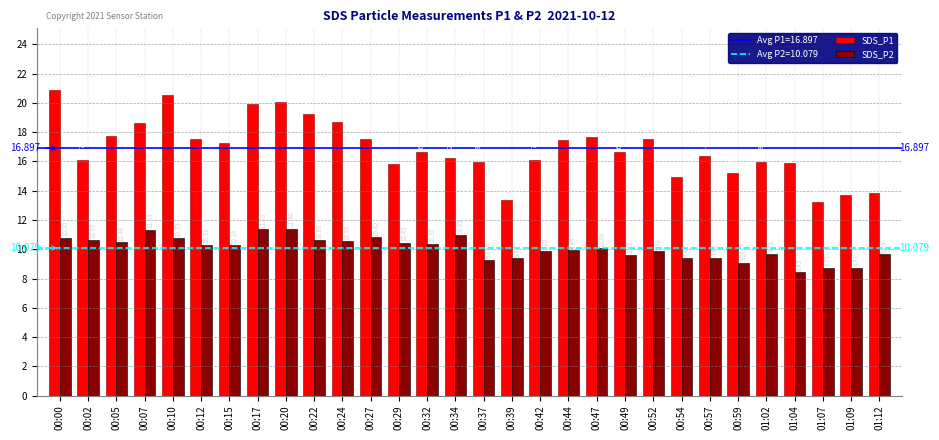

Rank the series by their maximum value, from highest to lowest.

SDS_P1, SDS_P2